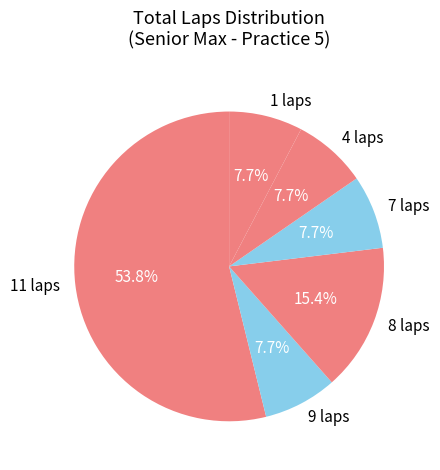

Is 1 laps the majority of the pie?

No